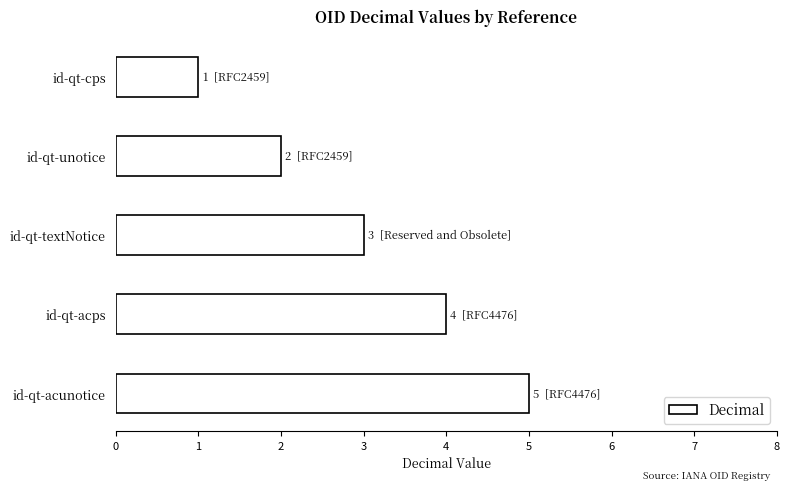

Which label corresponds to the largest value in the chart?

id-qt-acunotice